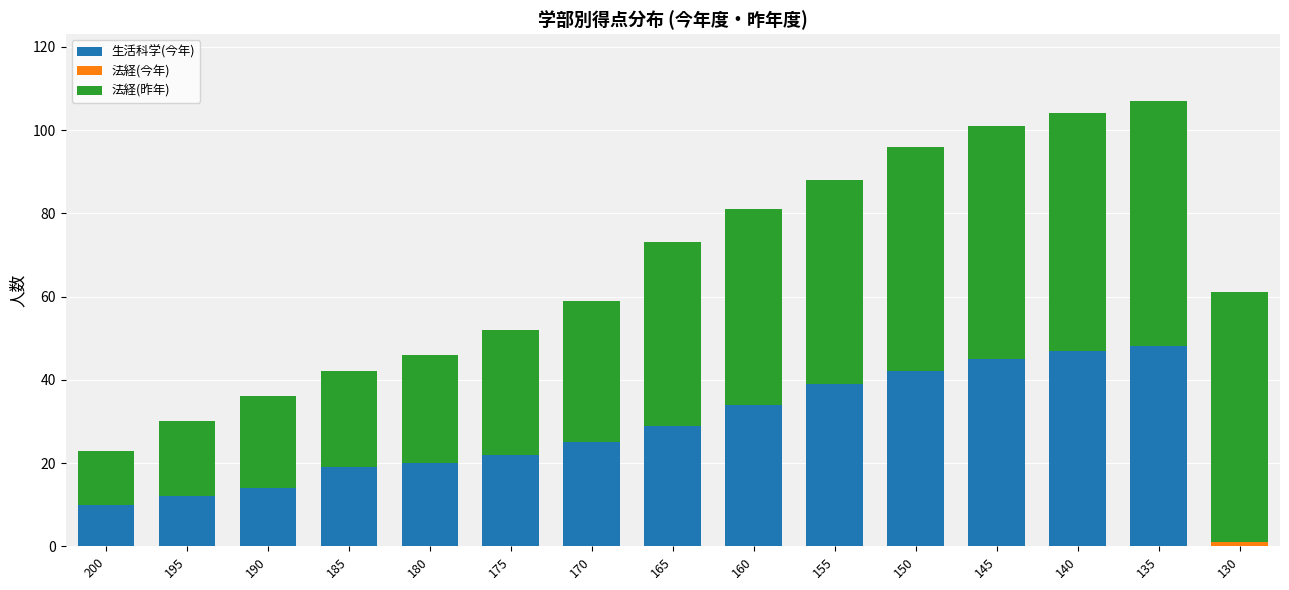

The value of 生活科学(今年) at 175 is 22. True or false?

True